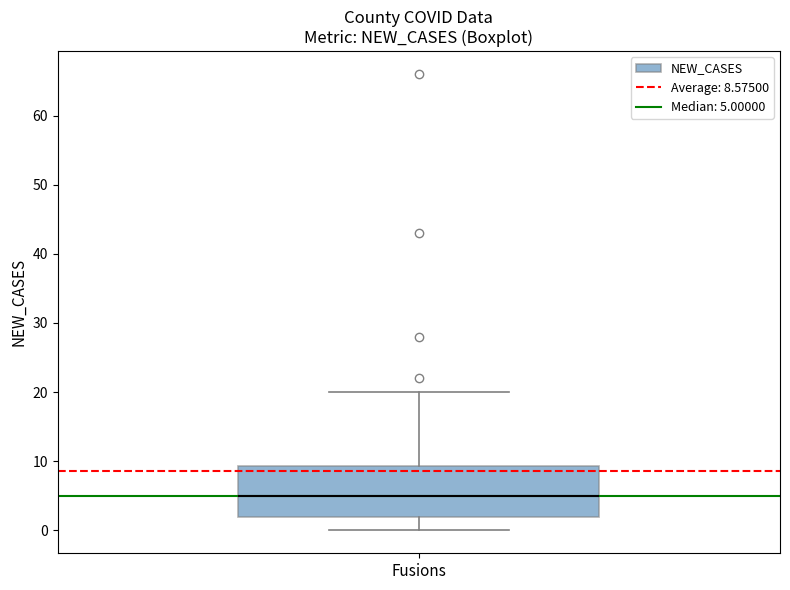

Read this box plot against the y-axis: the position of the median line, the range covered by the box, and the ends of both whiskers. The values are not printed on the chart, so give them approximately, as read against the axis.

median 5, box 2 to 9, whiskers 0 to 20